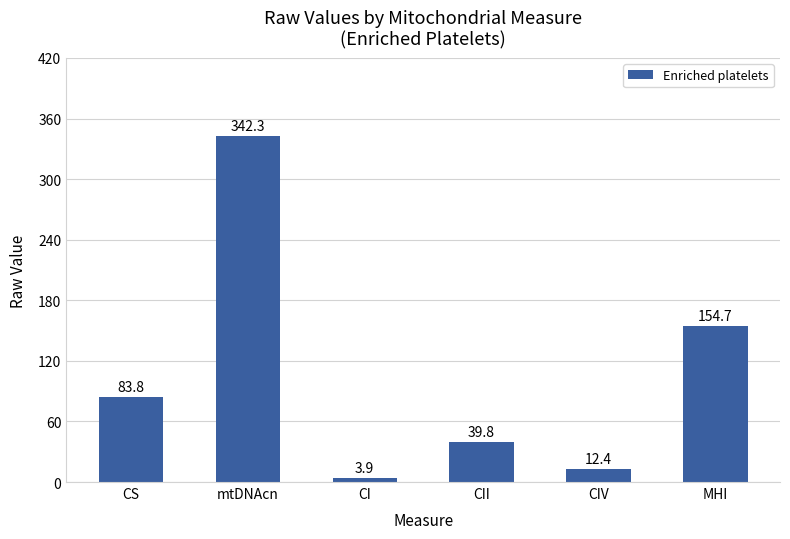

At which category does the chart reach its peak across all series?

mtDNAcn